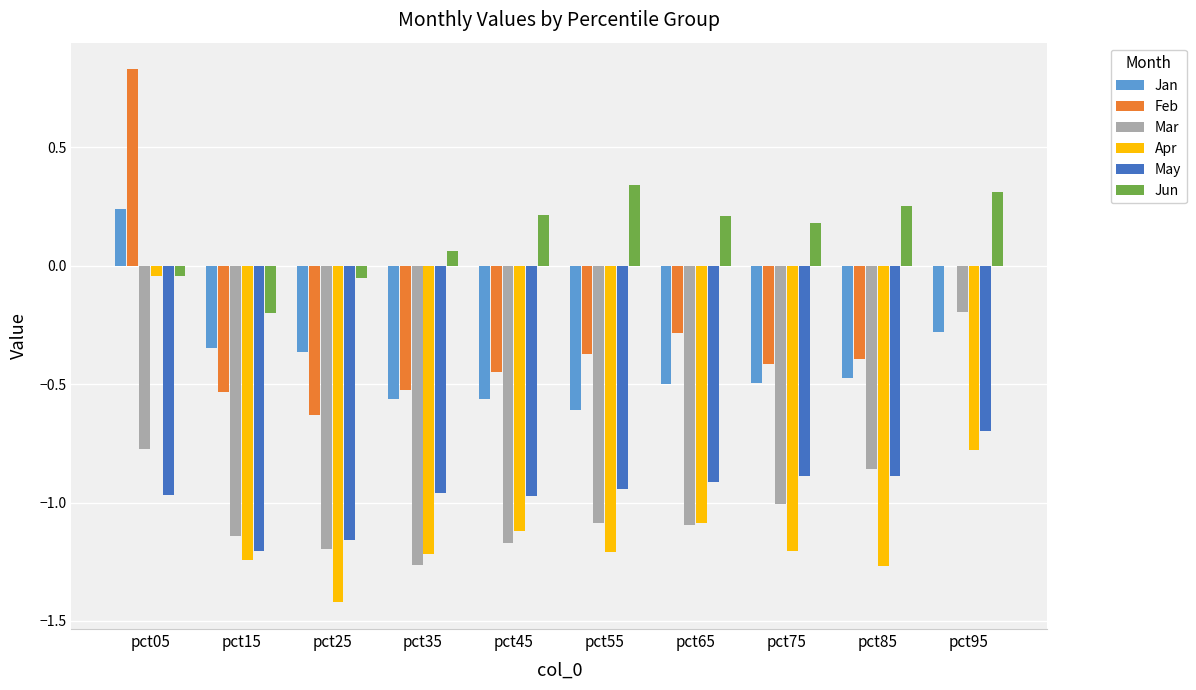

Is it true that Jan equals -0.7 at pct65?

False